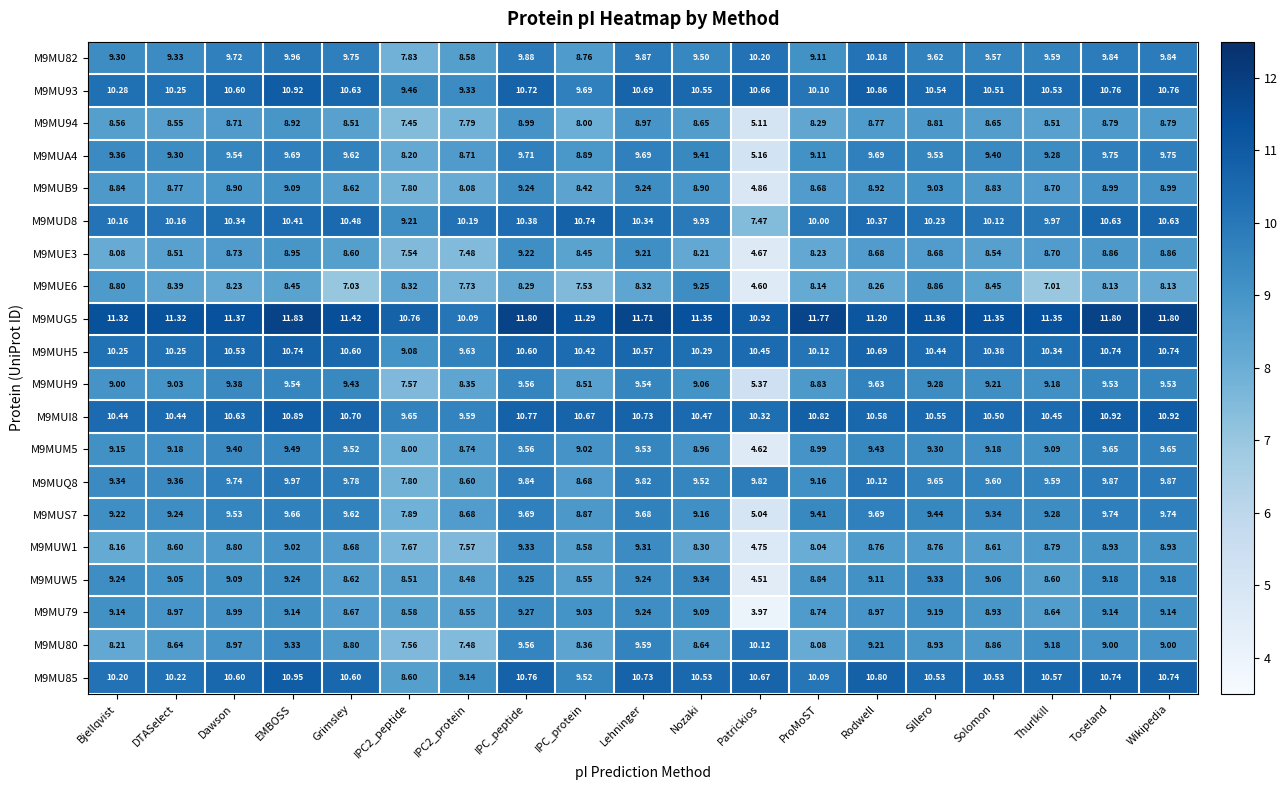

Which category has the lowest value across all series?

Patrickios